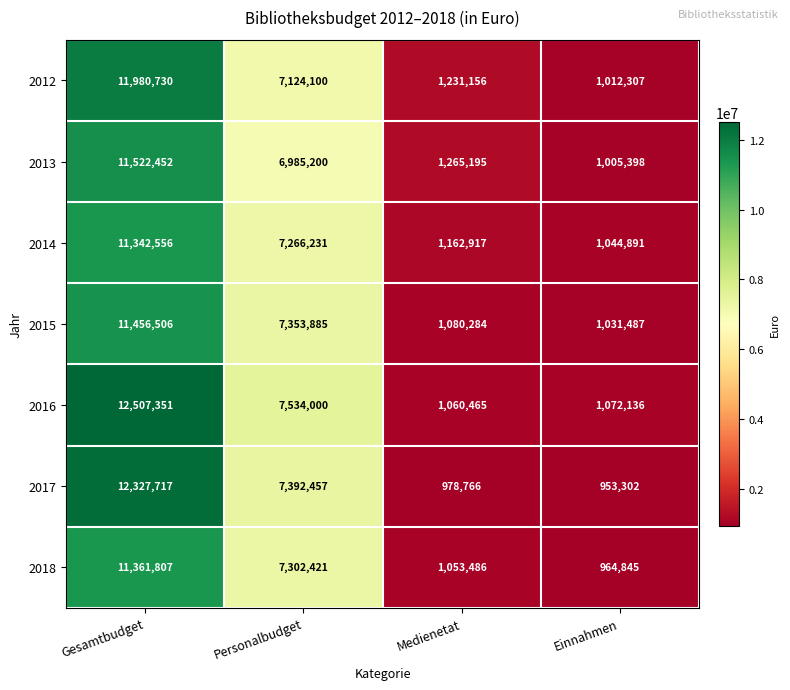

What is the total value across all series at Medienetat?

7832269